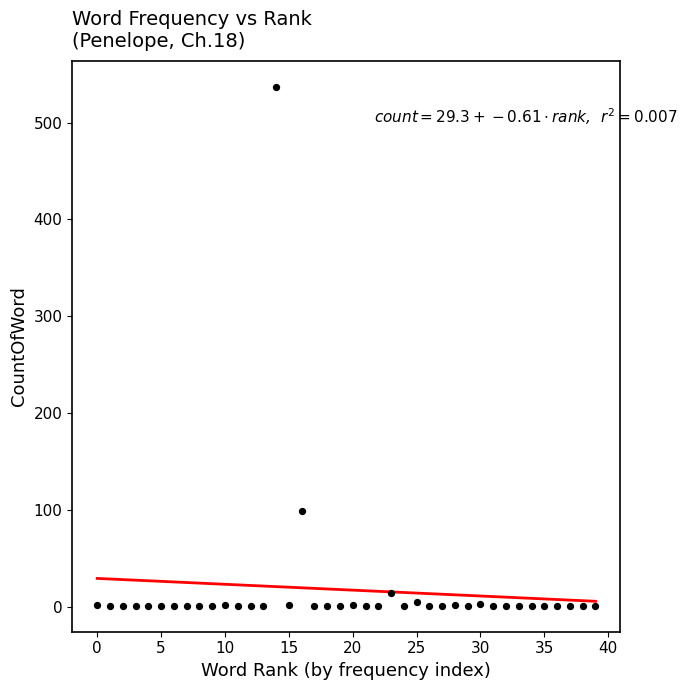

What Y value in the scatter plot is closest to 269?

99